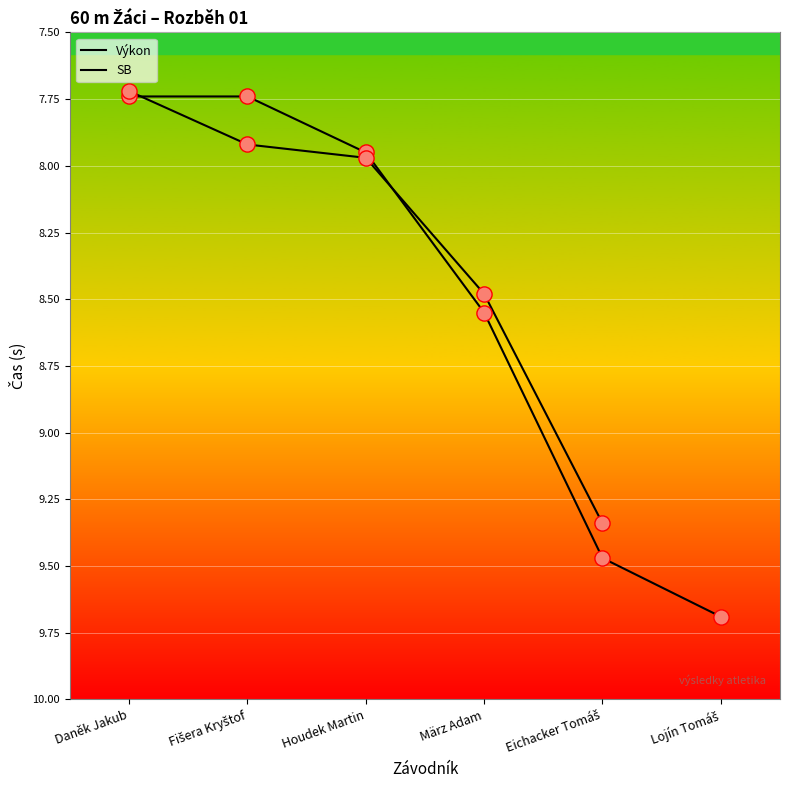

What is the ratio of the value at Daněk Jakub to the value at März Adam?

0.9